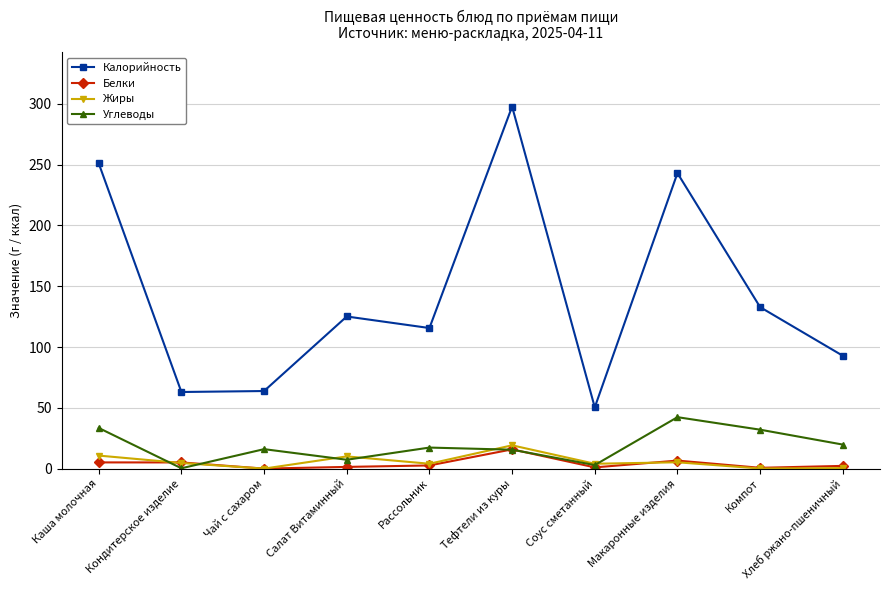

Read the Углеводы value at Чай с сахаром.

16.0